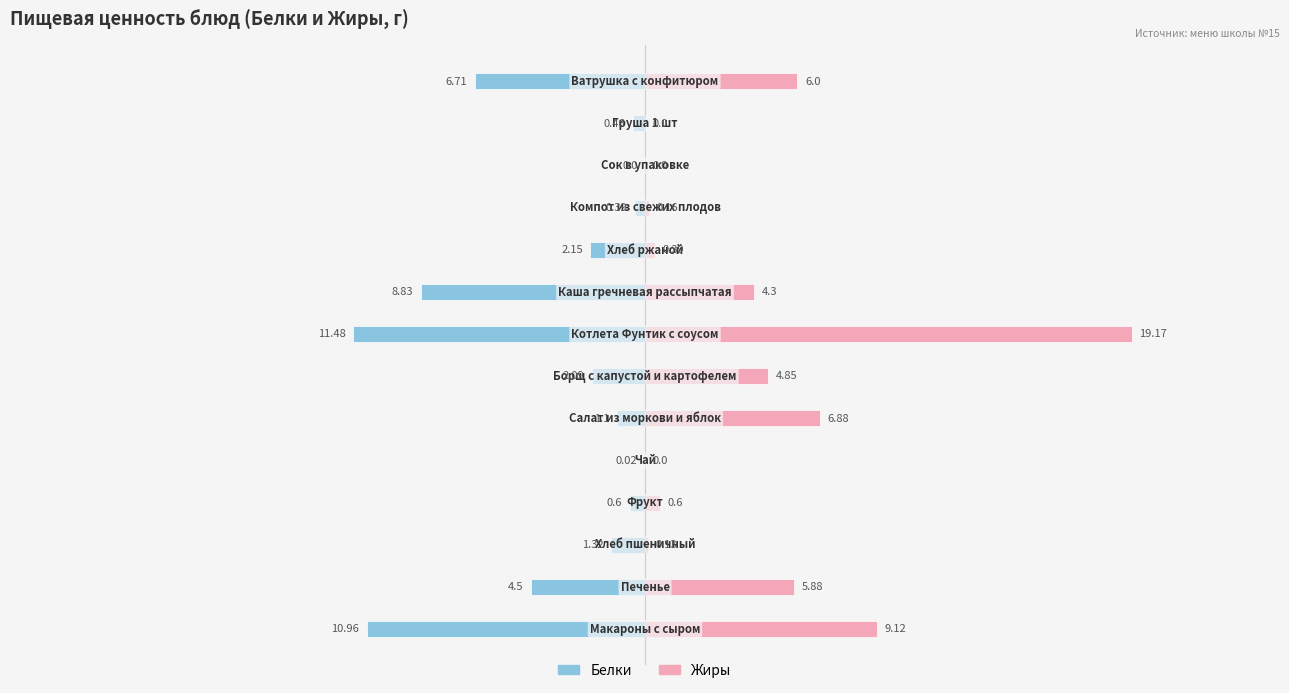

What is the difference between the Белки values at 9 and 10?

1.8